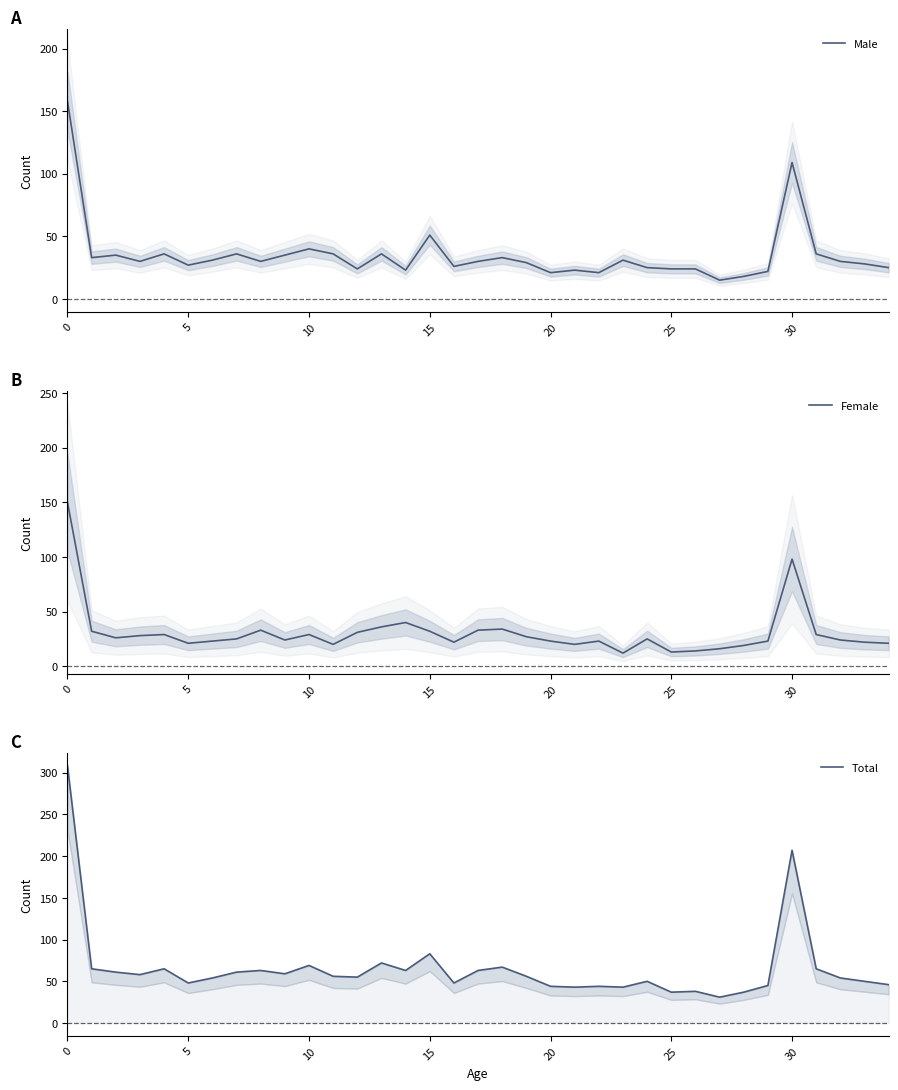

True or false: Total and Male cross at least once.

False